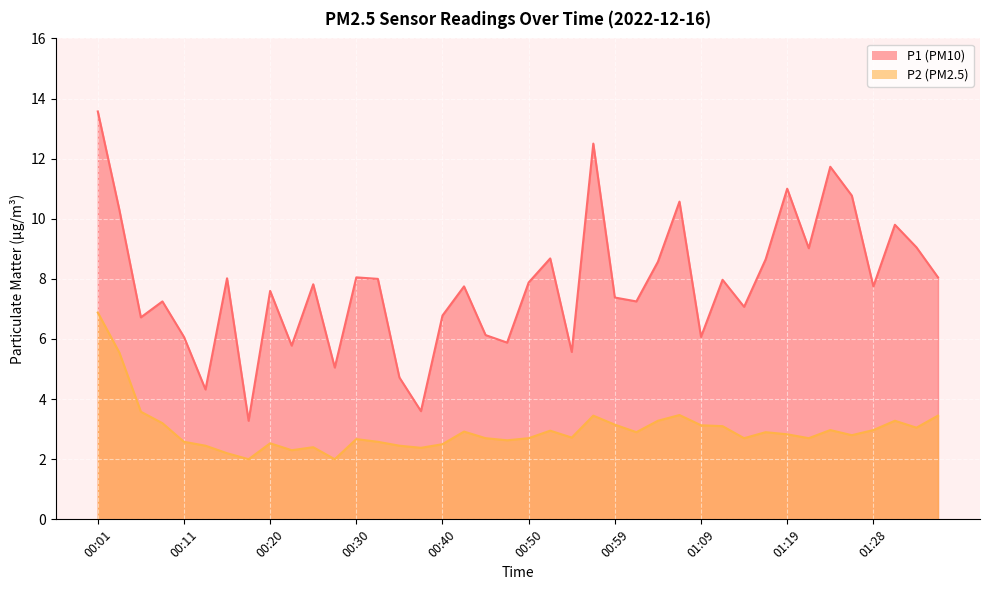

At which label does P2 reach its peak?

00:01